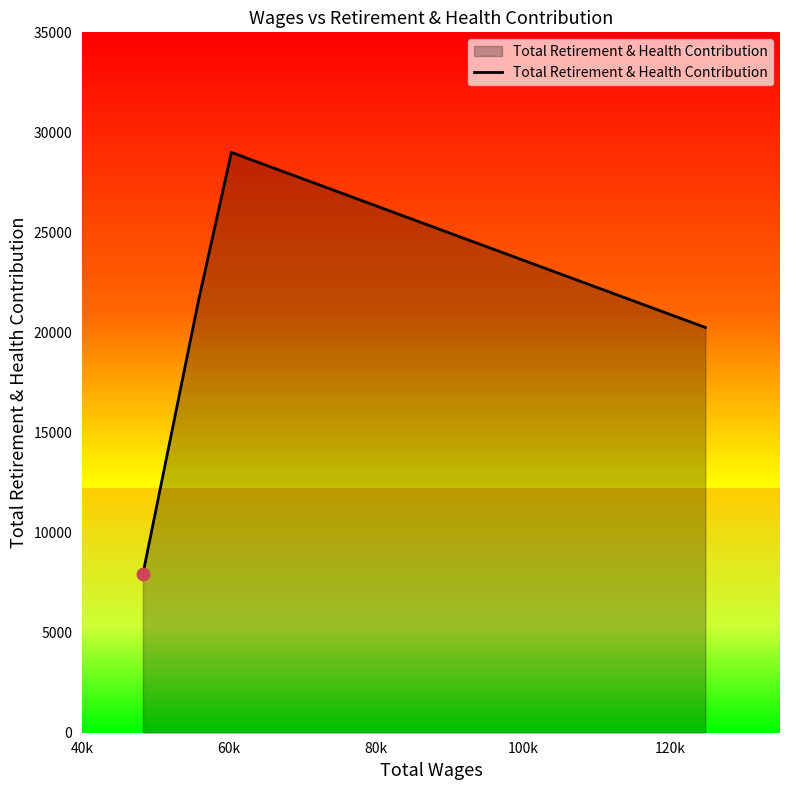

What is the highest value of the Total Retirement & Health Contribution series?

28998